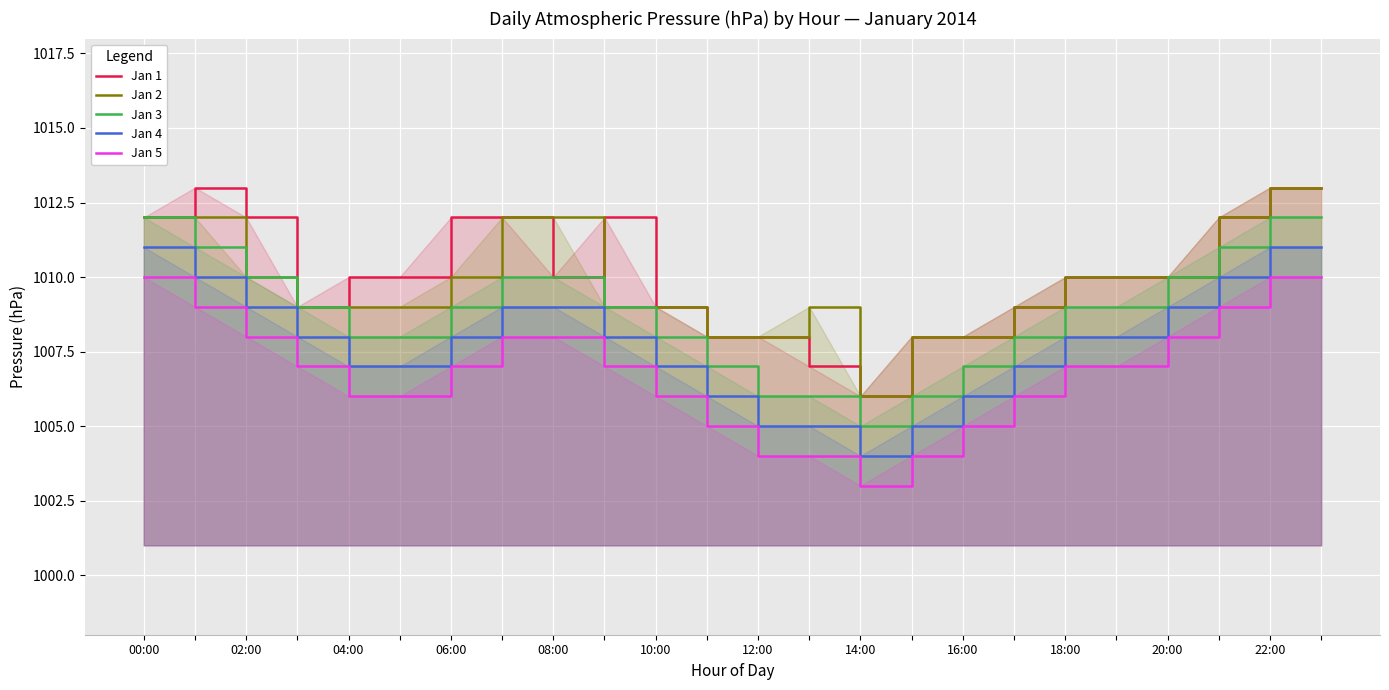

Which series has the largest total across all categories?

Jan 1